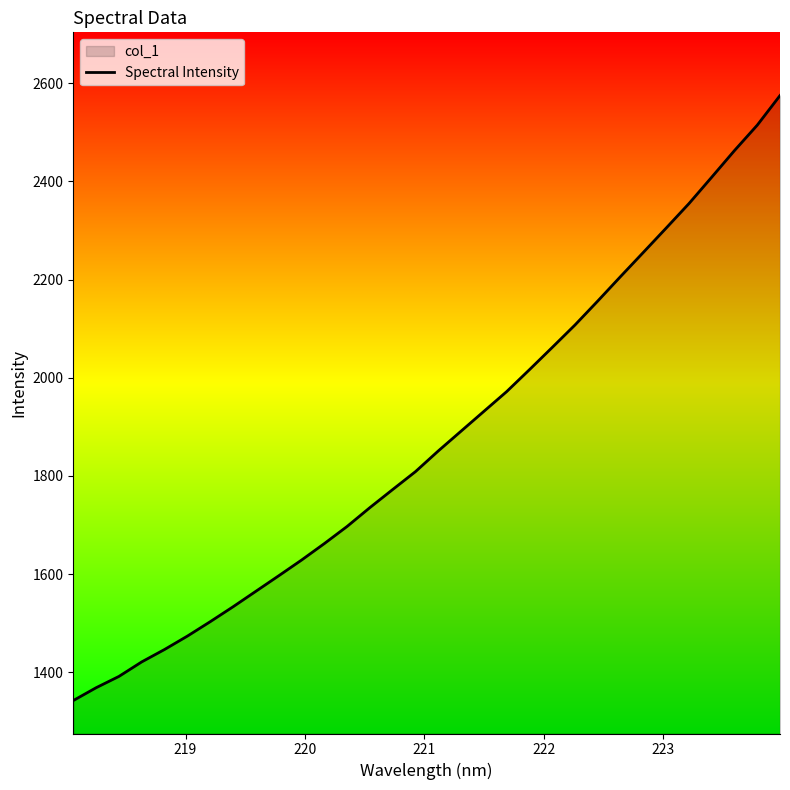

What is the difference between the maximum and minimum values?

1232.1